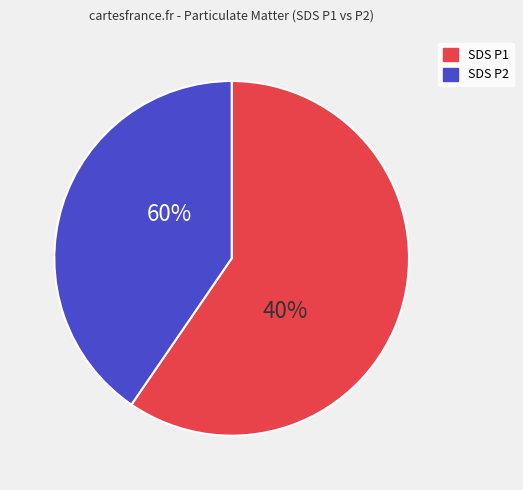

True or false: SDS_P1 accounts for 59% of the total.

True